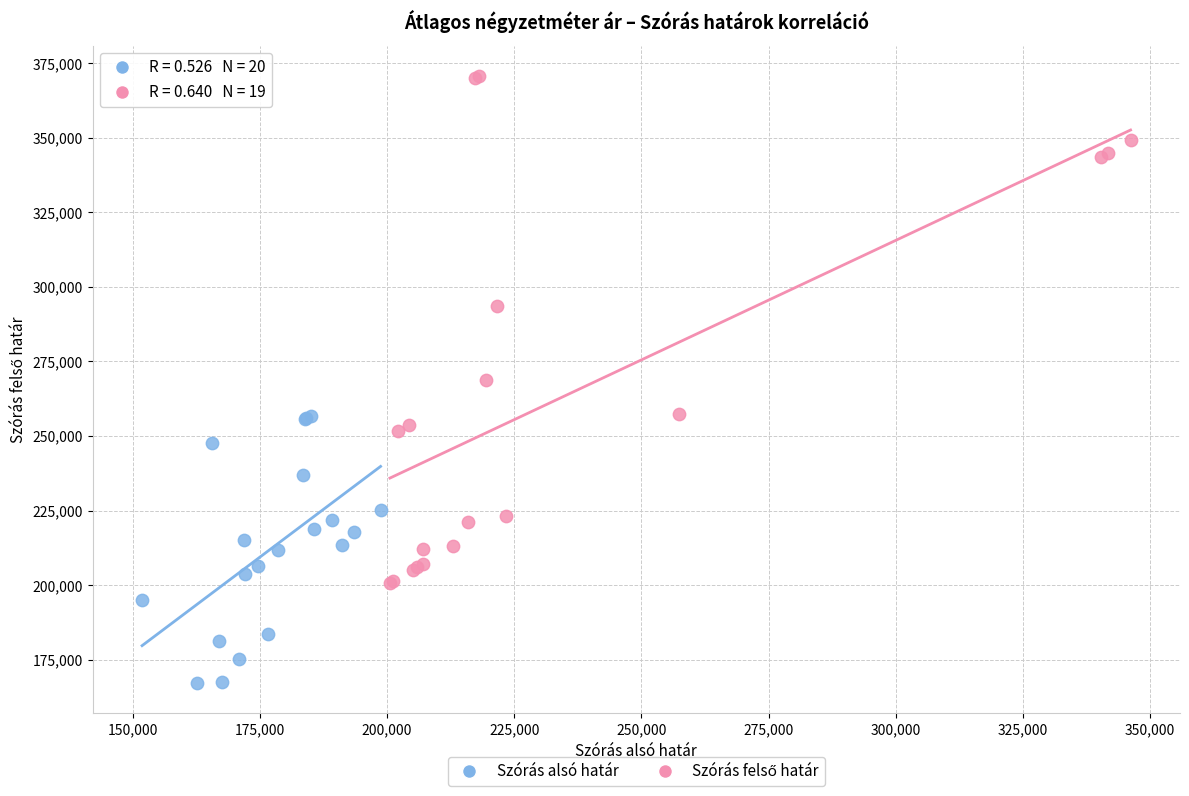

Which series contains the lowest Y value?

Szórás alsó határ